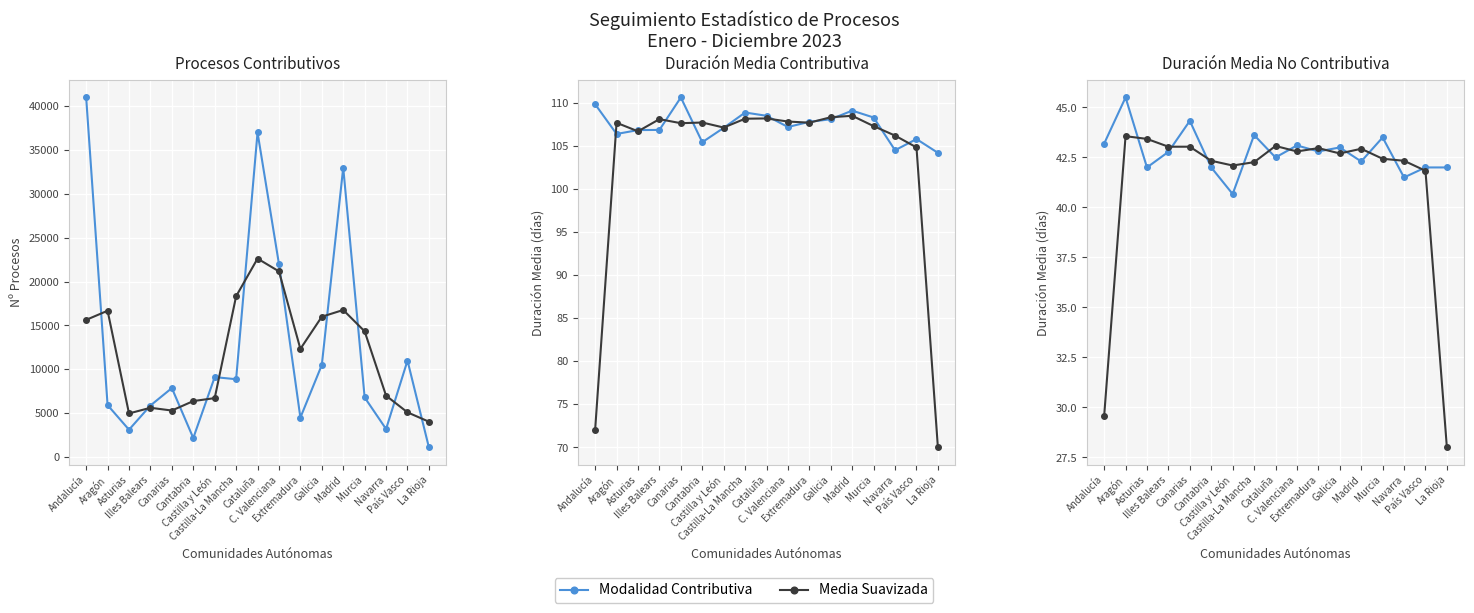

What are all the series names shown in the legend?

Modalidad Contributiva, Media Suavizada